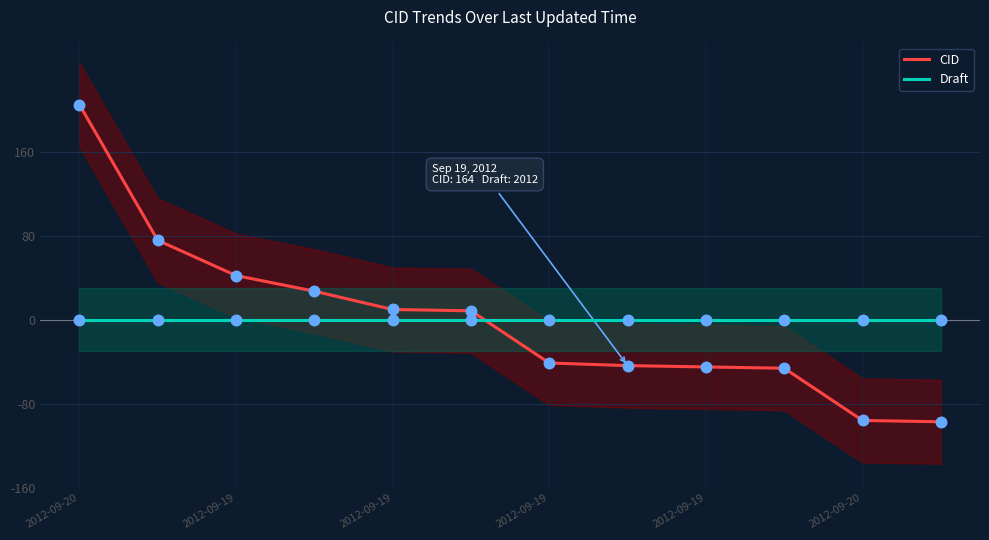

Is the value of Draft at 2012-09-19 greater than the value of CID at 8?

Yes